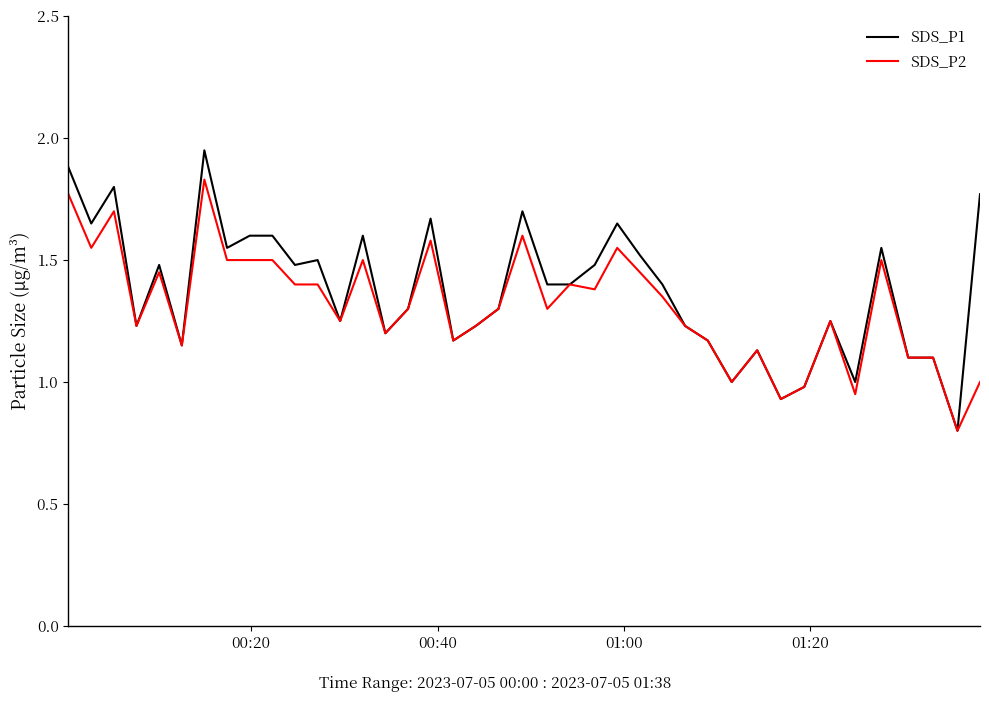

What is the minimum value shown in the chart?

0.8